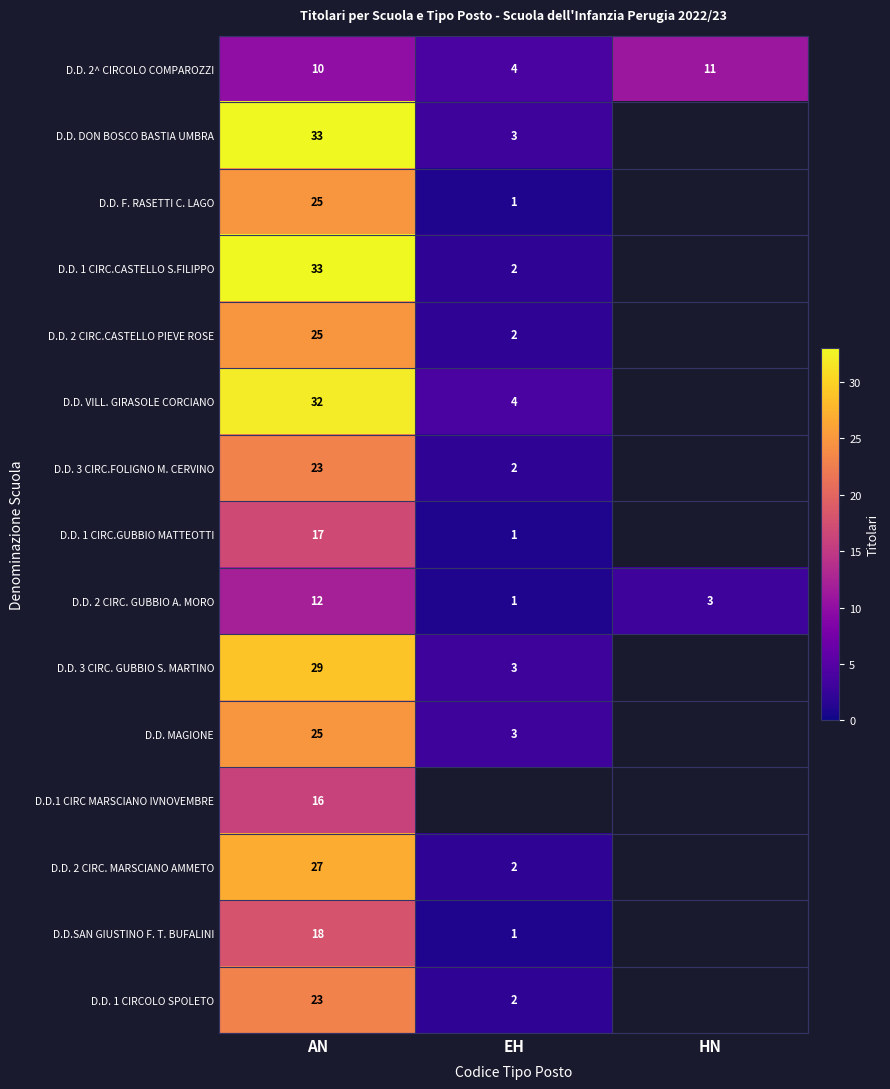

What is the sum of the D.D. MAGIONE values at EH and AN?

28